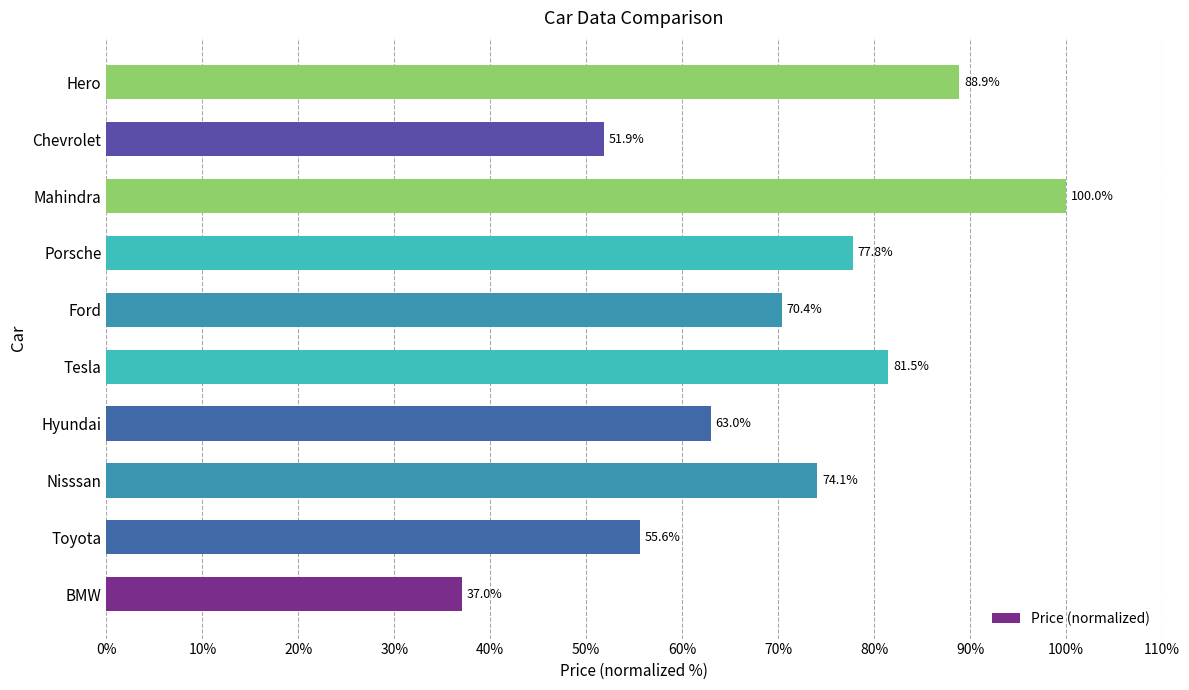

What value does the data have at Chevrolet?

51.9